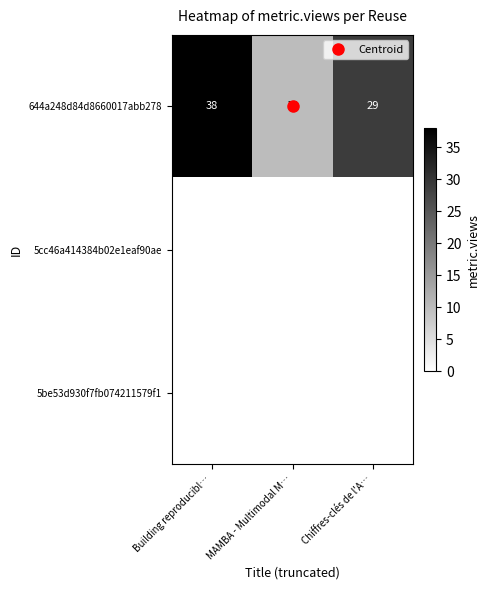

What is the minimum value for 644a248d84d8660017abb278?

10